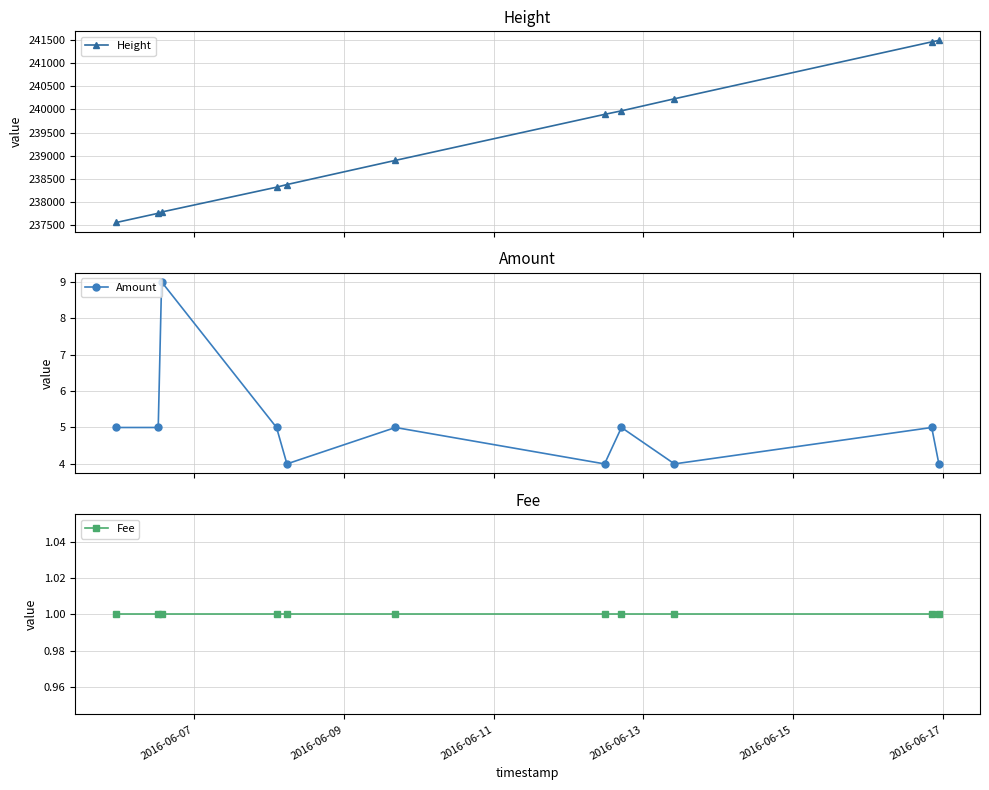

Which series has the largest total across all categories?

Height